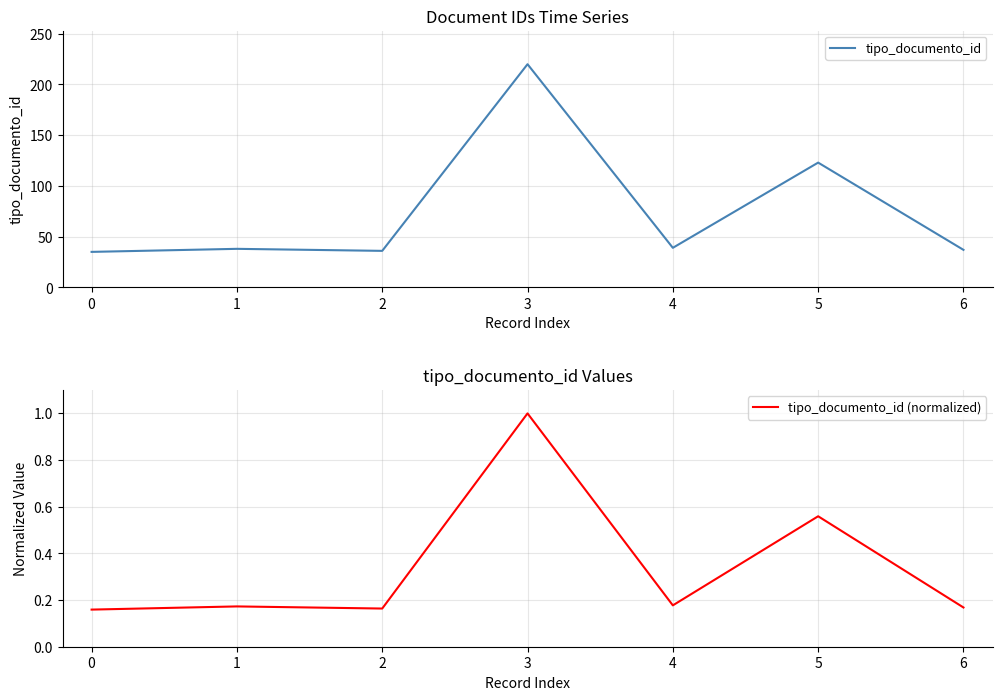

Does the chart have visible grid lines?

Yes